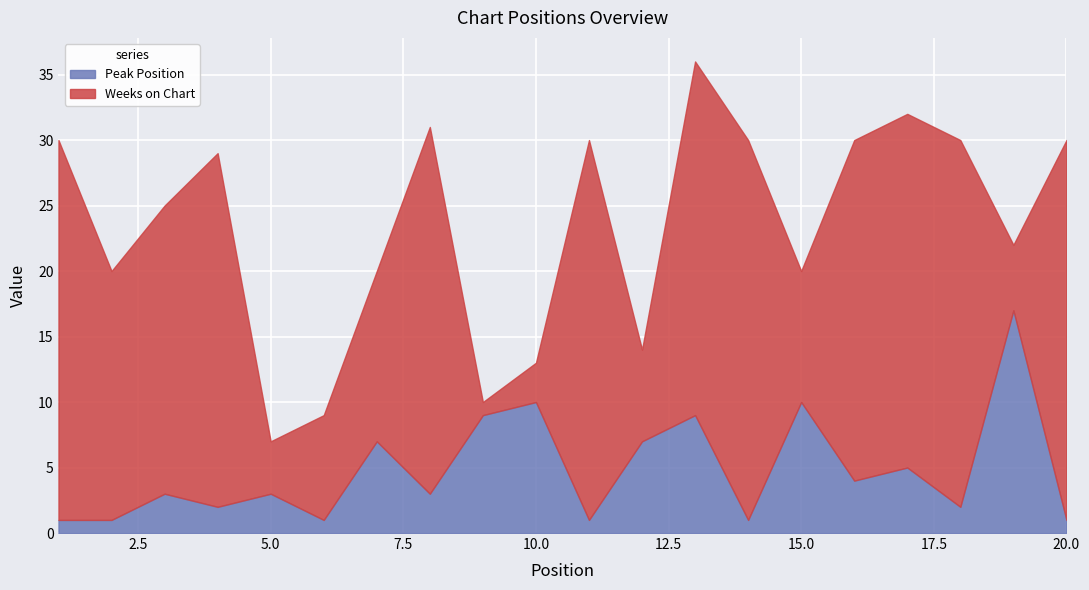

Where is the data nearest to the value 9?

9